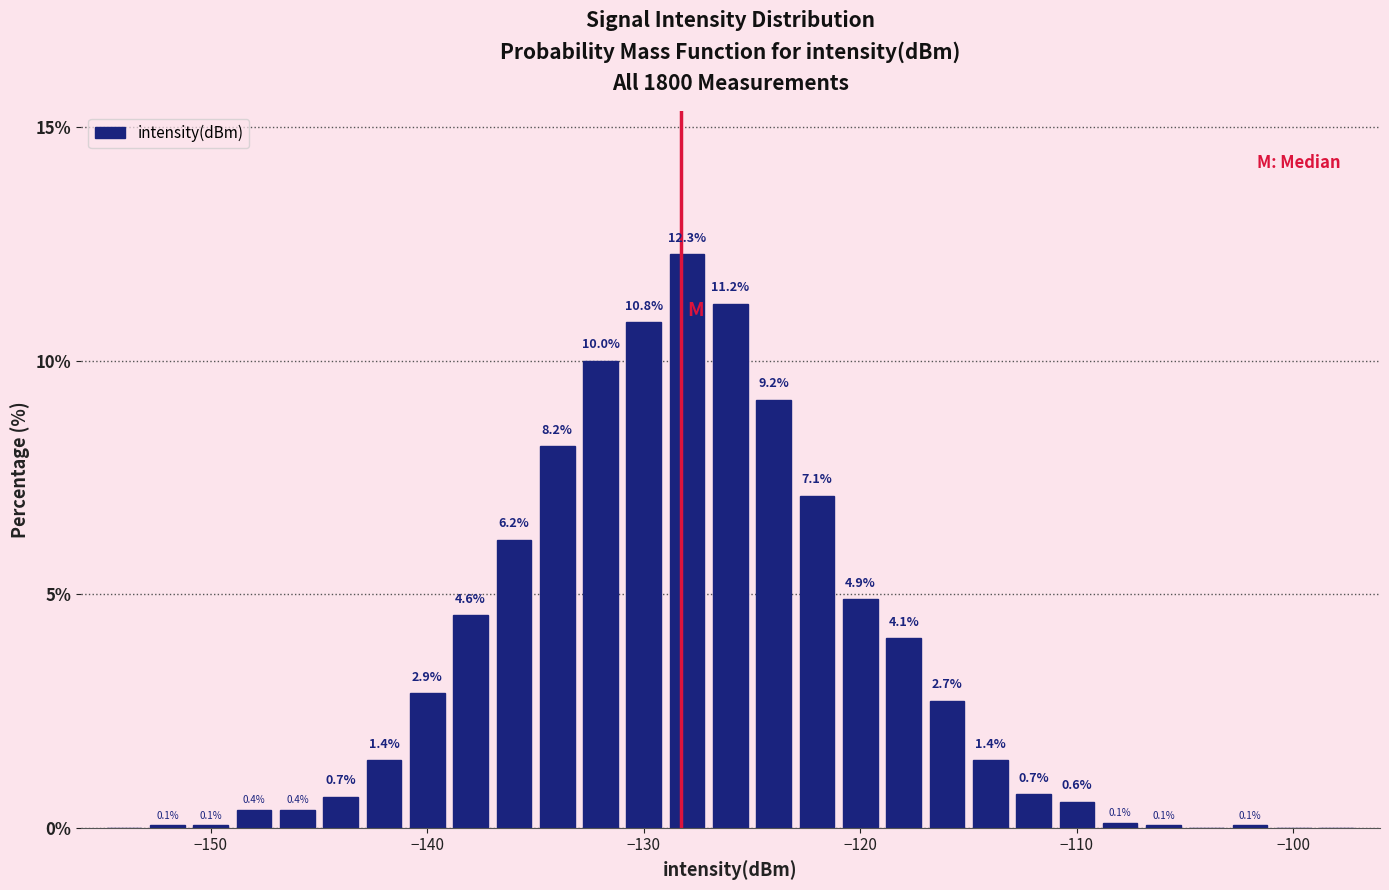

Around what value on the x-axis is the tallest bar? Give the approximate position of its centre, as read against the axis.

-128